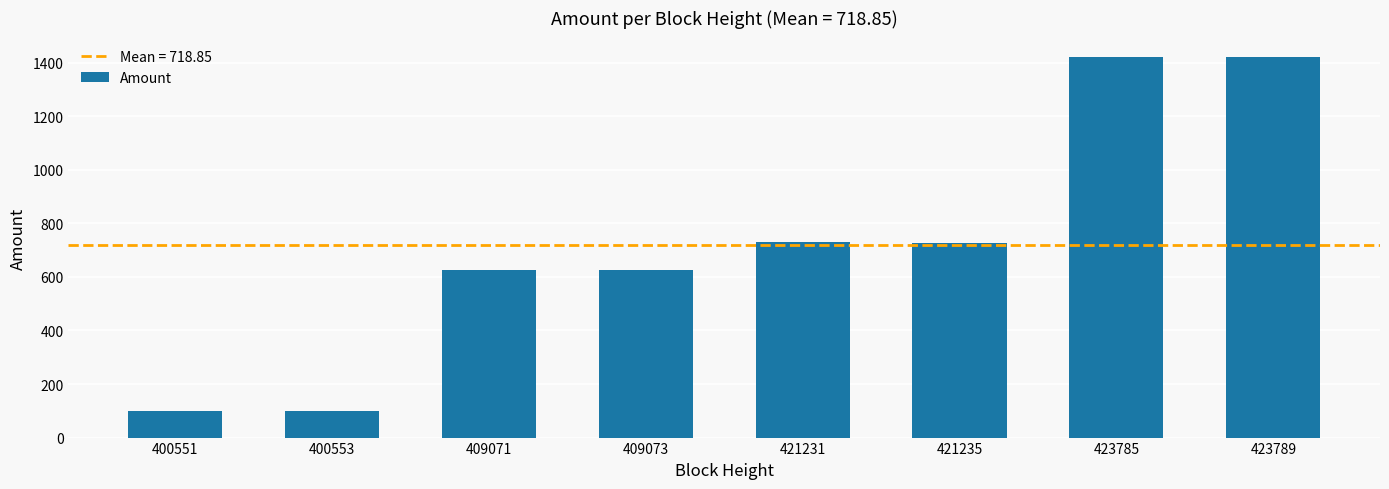

What is the value of the 5th bar from the left?

728.5